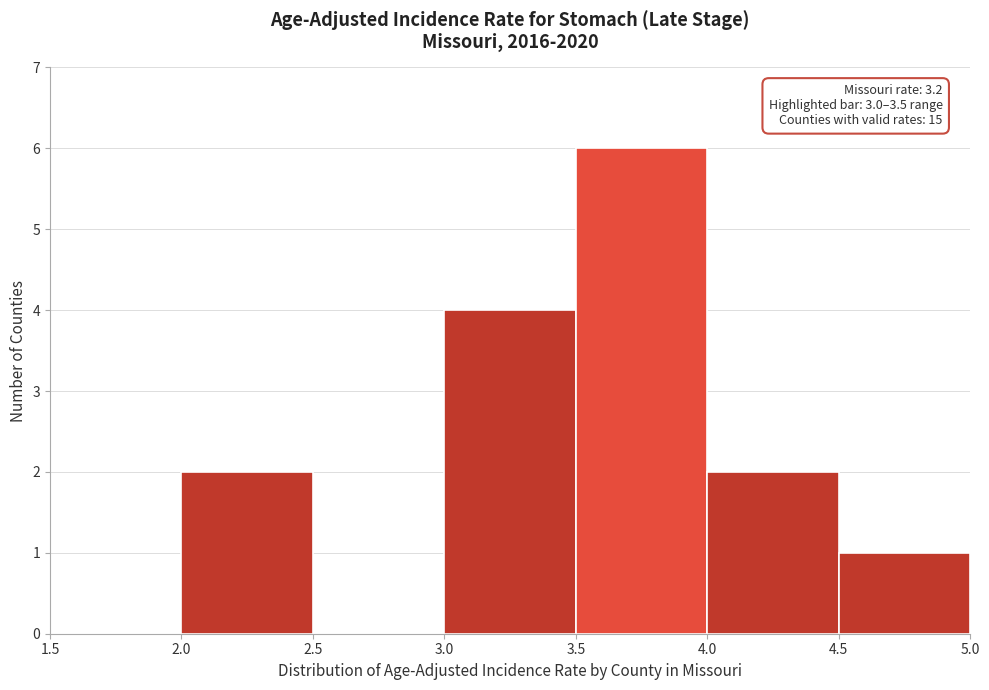

Over which range of the x-axis is the bar tallest?

3.5 to 4.0